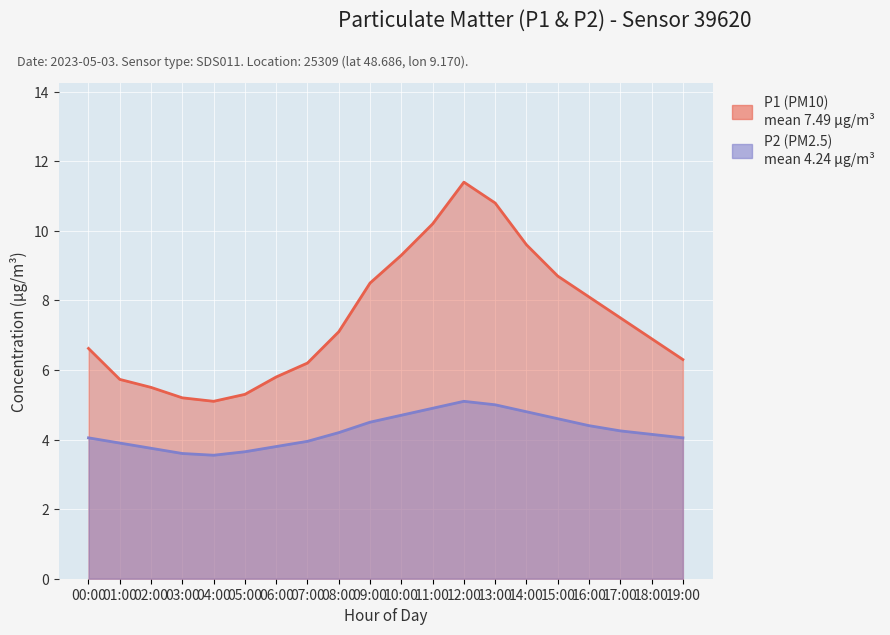

What is the total value across all series at 12:00?

16.5